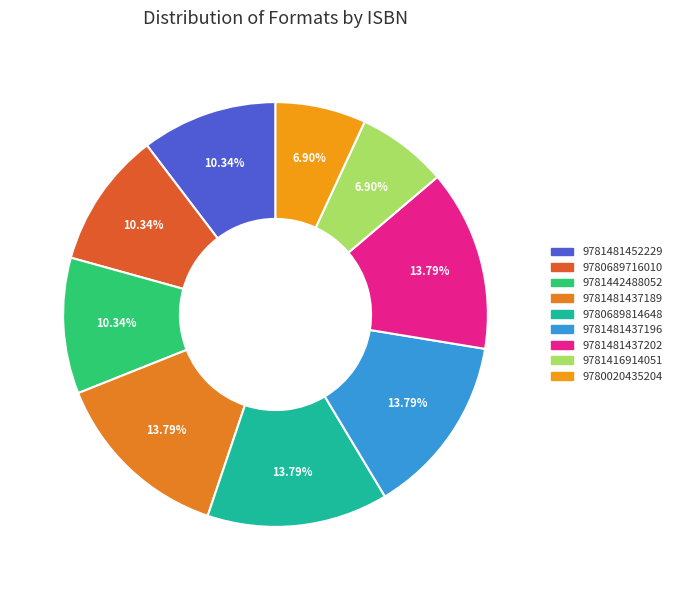

Does any single category account for the majority?

No